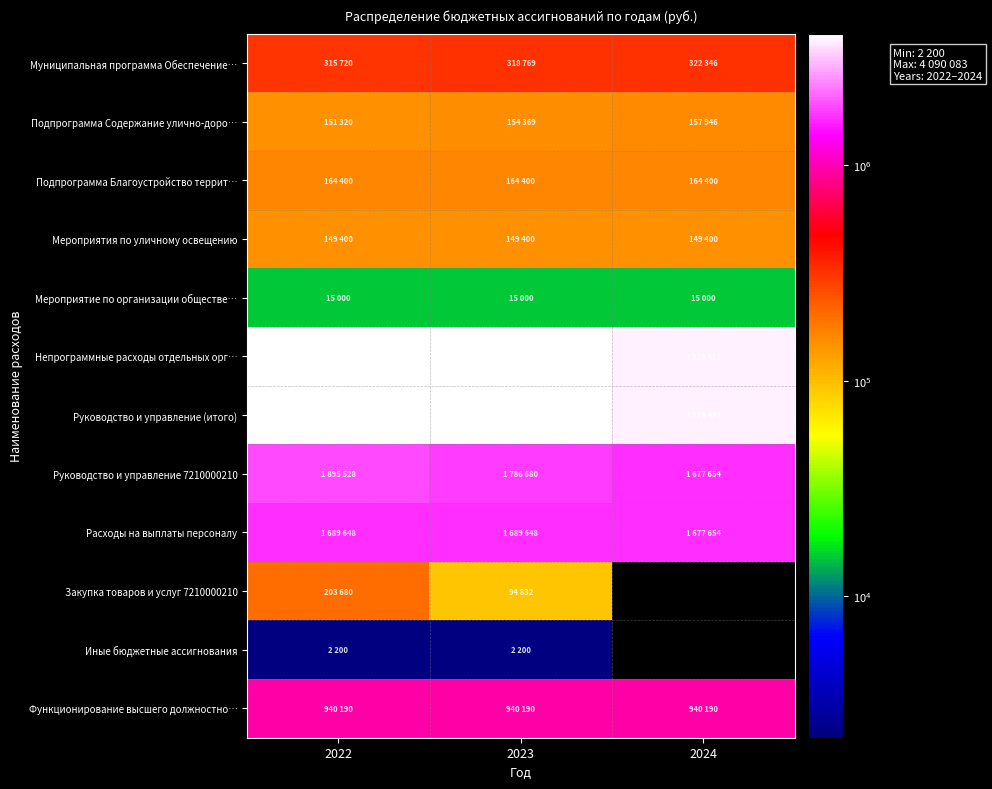

How many data points does each series have?

3